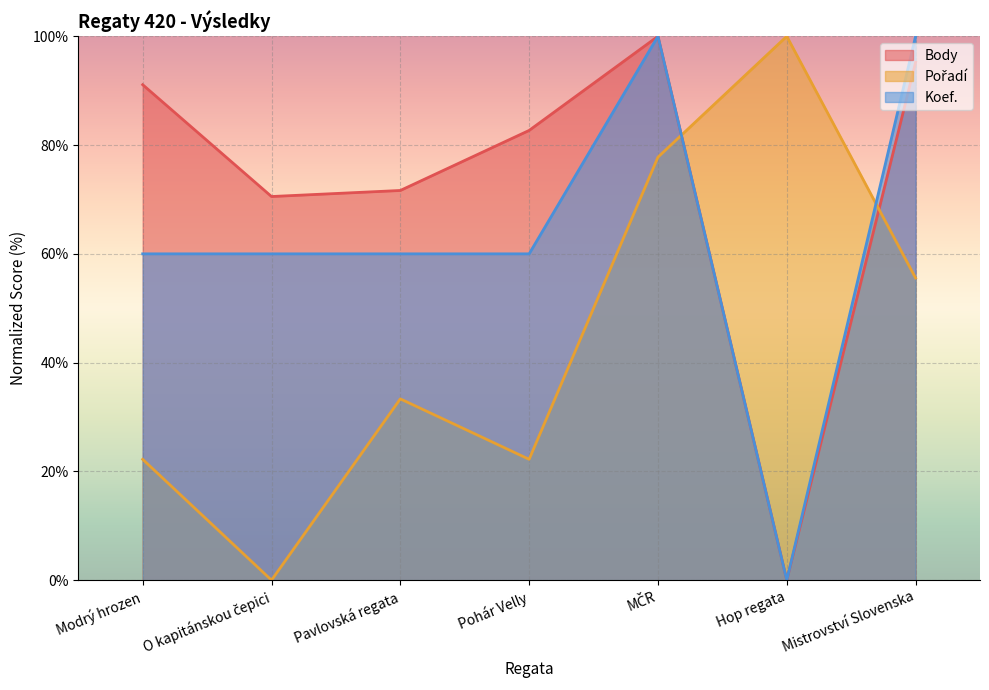

Which category has the lowest value in the Body series?

Hop regata